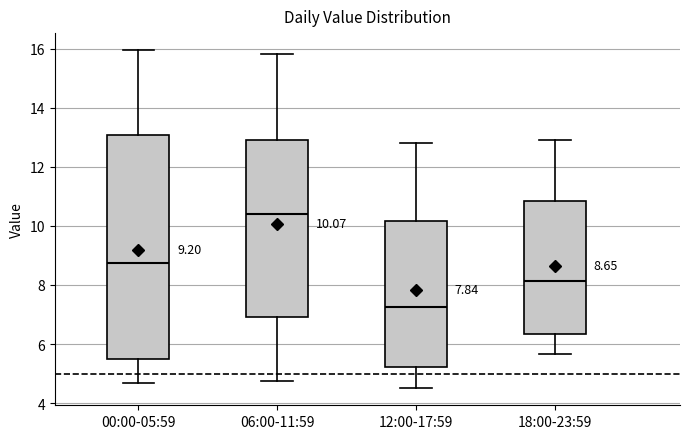

Comparing the boxes themselves (not the whiskers), which one is the tallest?

00:00-05:59